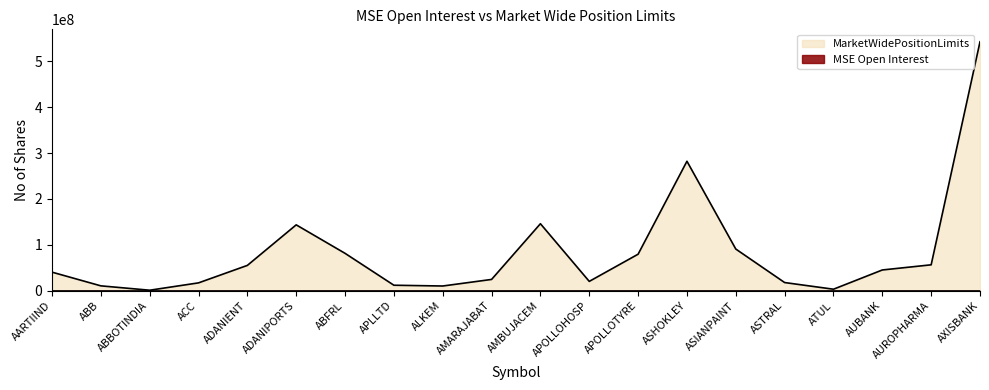

True or false: there are more than 2 points higher than both neighbors.

True